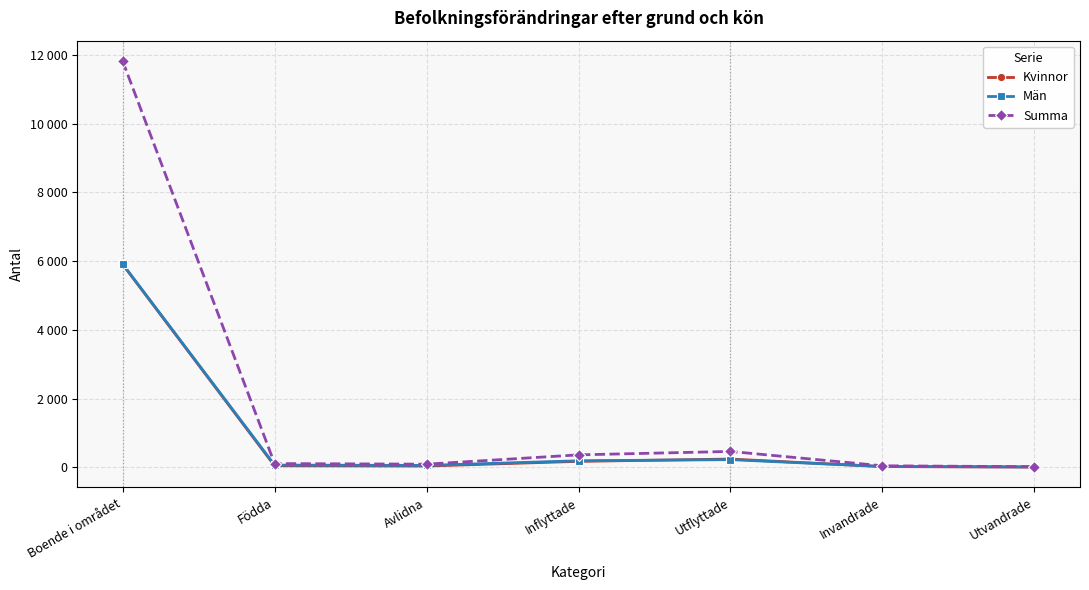

Which series has the widest spread of values?

Summa